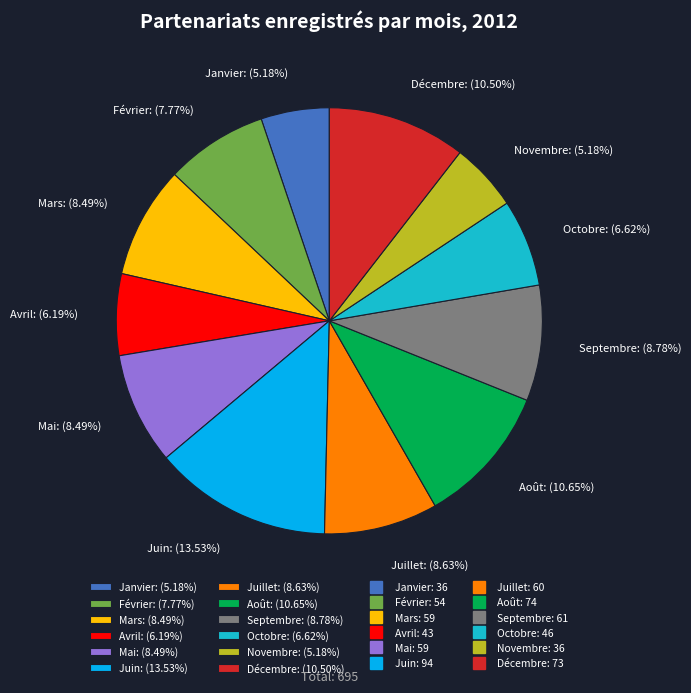

Is there a majority slice in this chart?

No